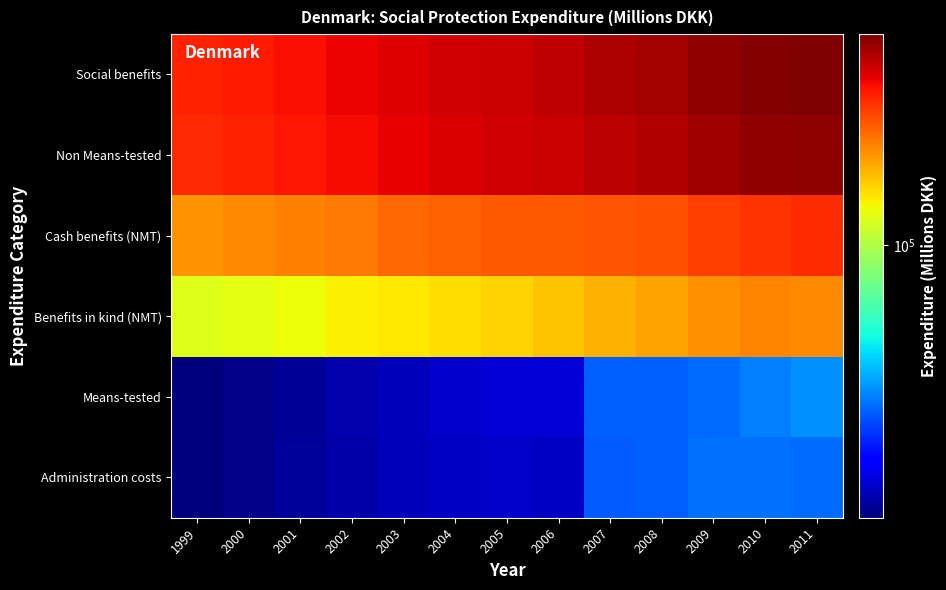

Between 2006 and 2000, which is larger?

2006